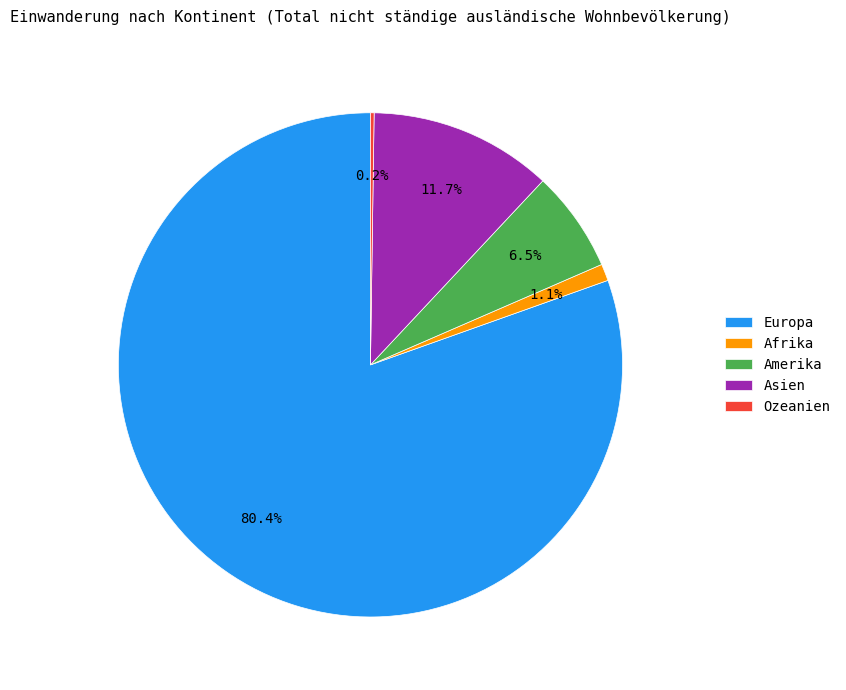

What percentage is NOT represented by Asien?

88.3%